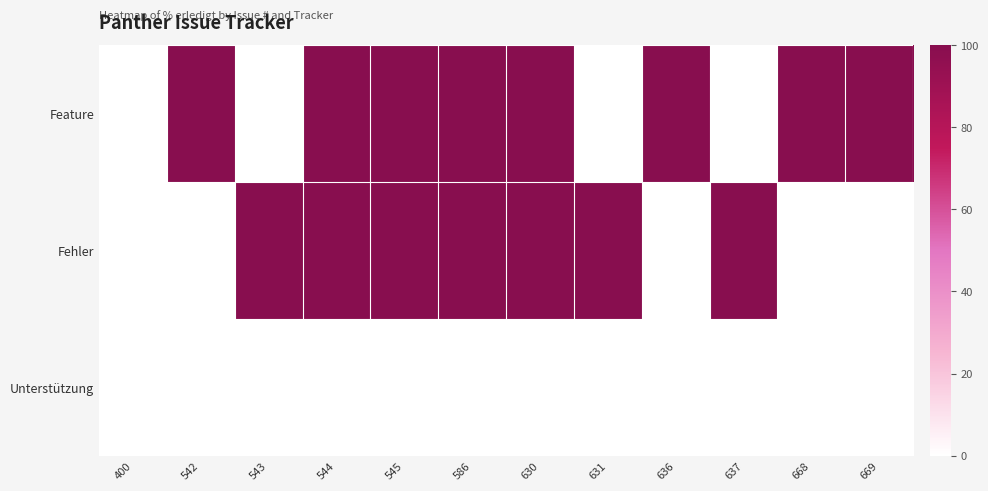

What is the spread (max minus min) of values at 542?

100